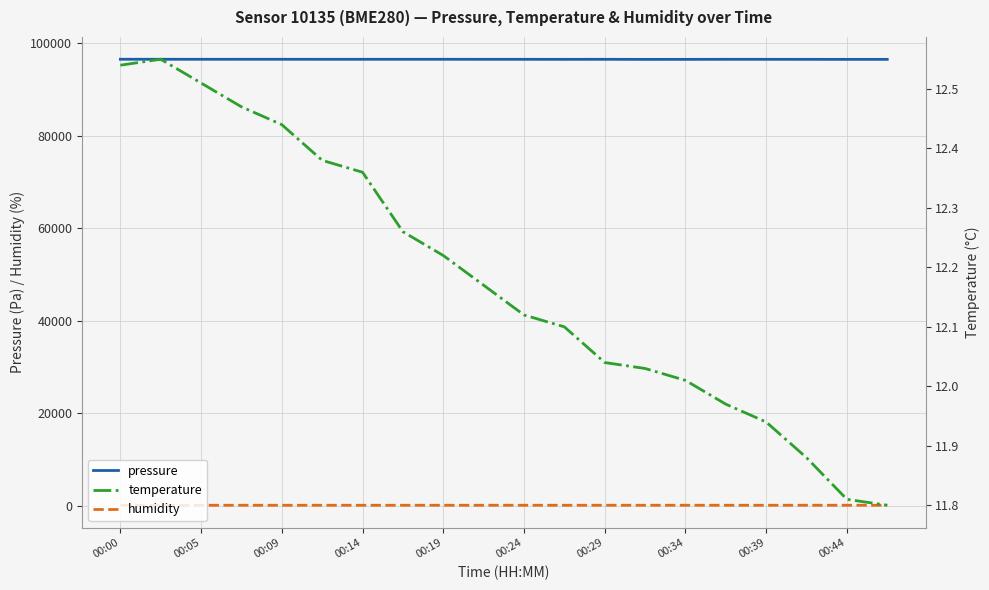

What are all the series names shown in the legend?

pressure, humidity, temperature